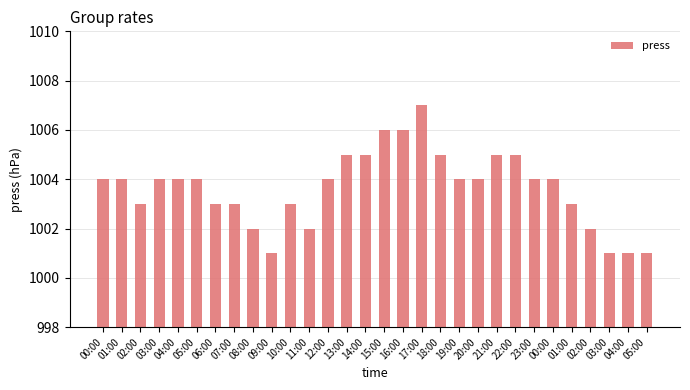

How many bars are there in total?

30